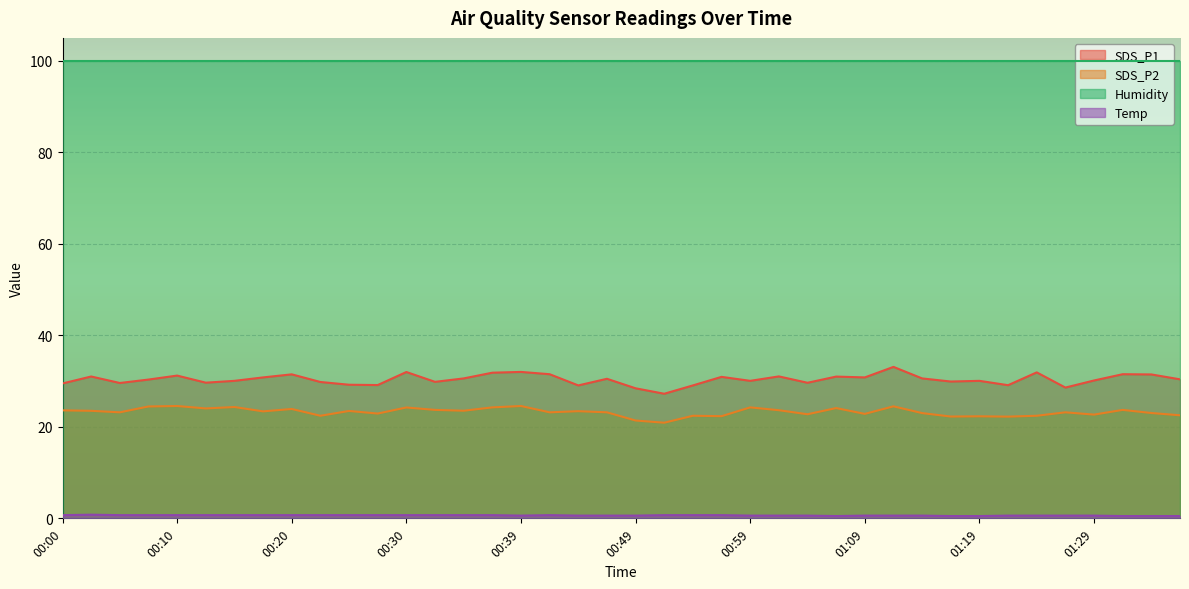

What is the minimum value for Temp?

0.5